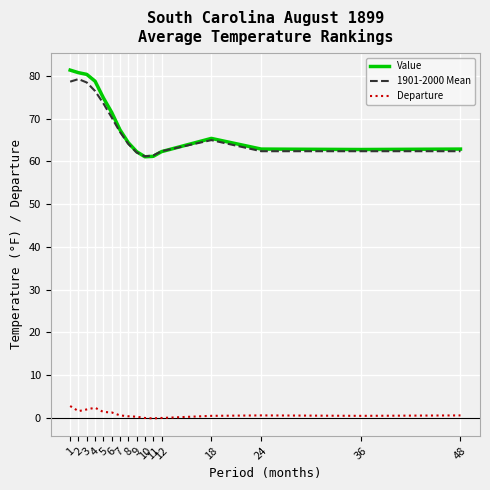

What is the difference between the Value values at 4 and 9?

16.5